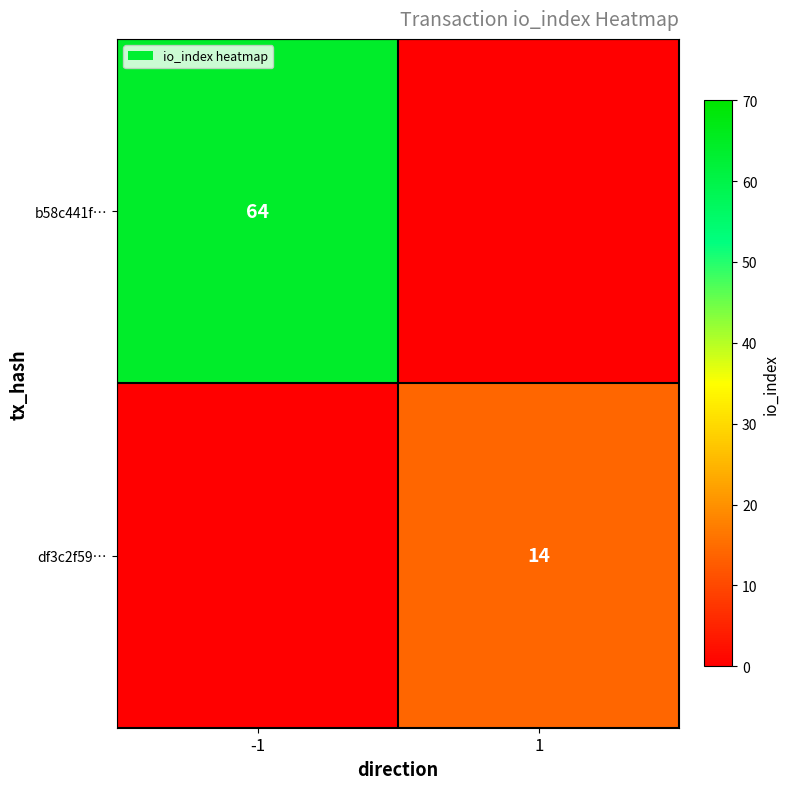

At which category is the sum across all series the highest?

-1